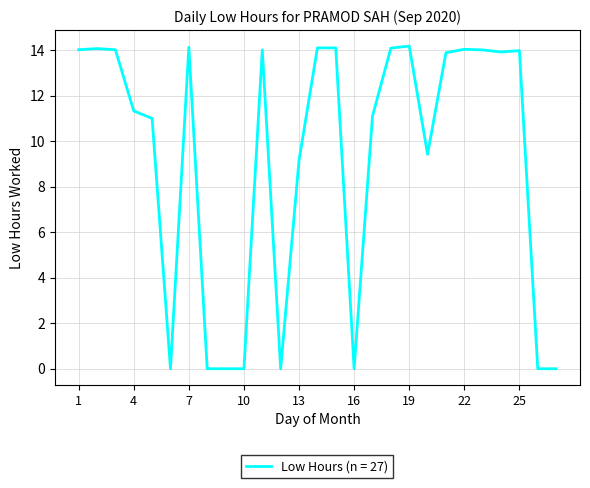

What is the maximum value shown in the chart?

14.2